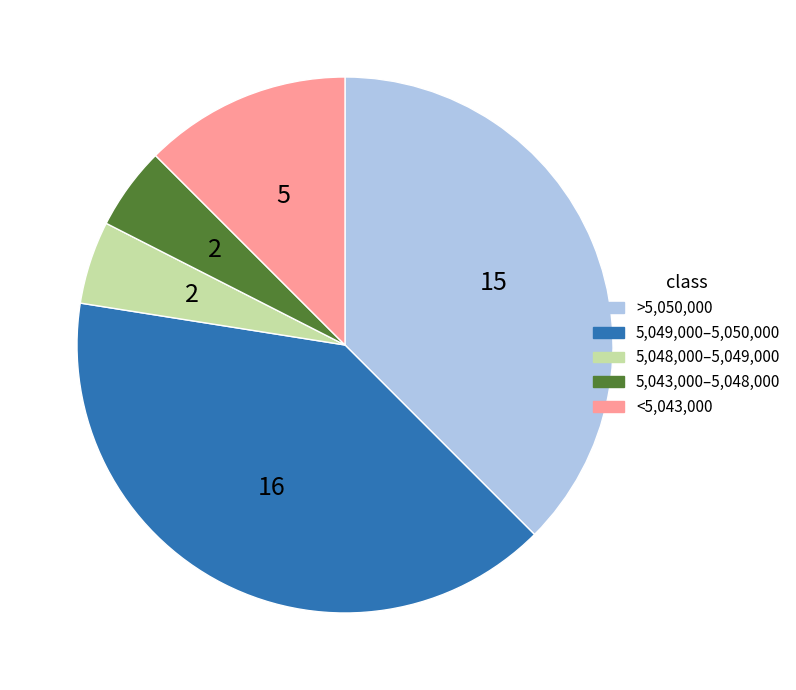

How many slices are in this pie chart?

5